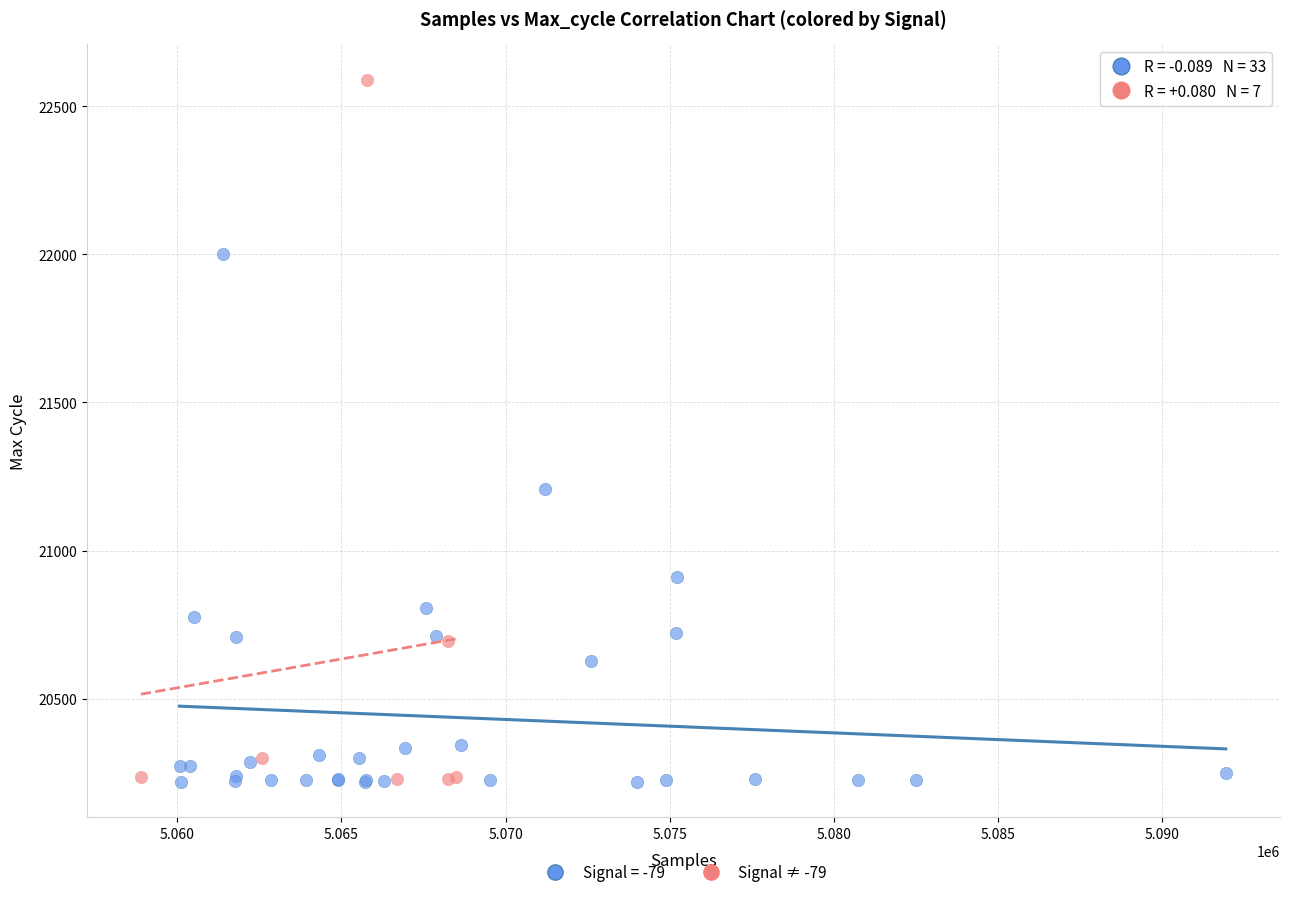

Which series has the largest Y range (max minus min)?

Signal ≠ -79